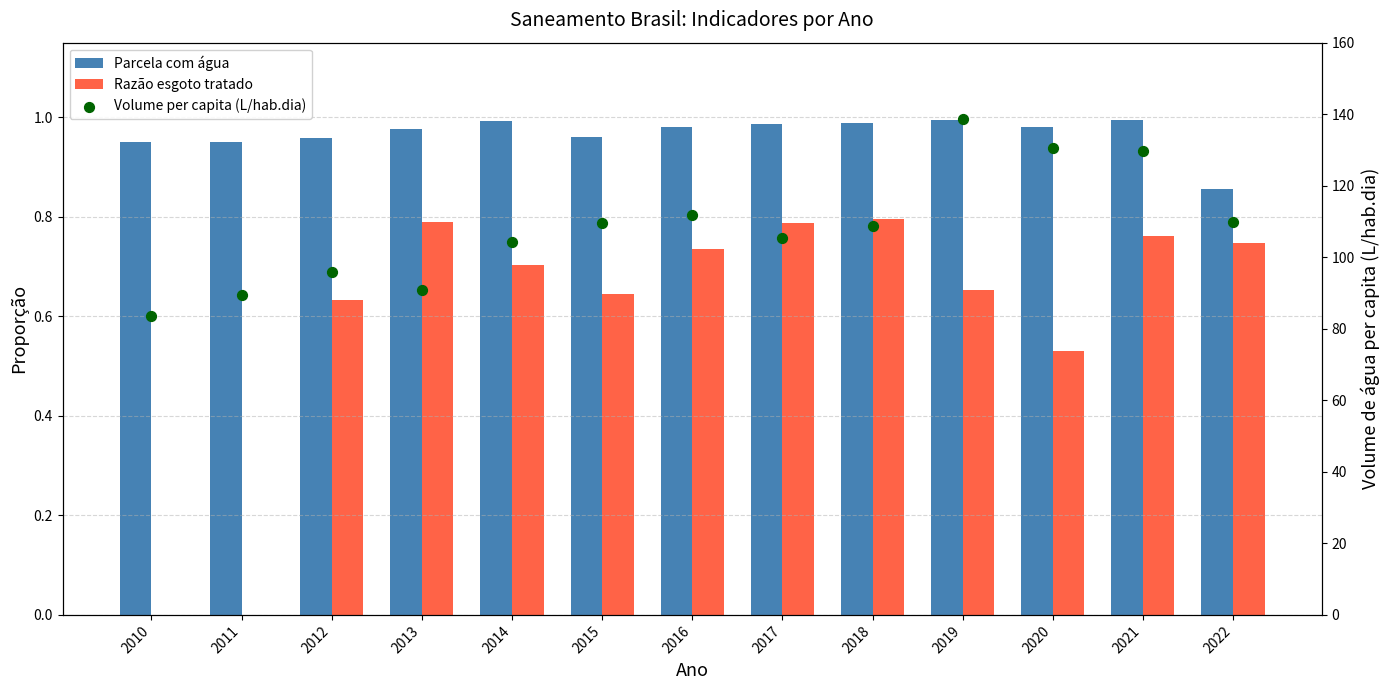

Which series reaches the maximum Y coordinate?

Volume per capita (L/hab.dia)